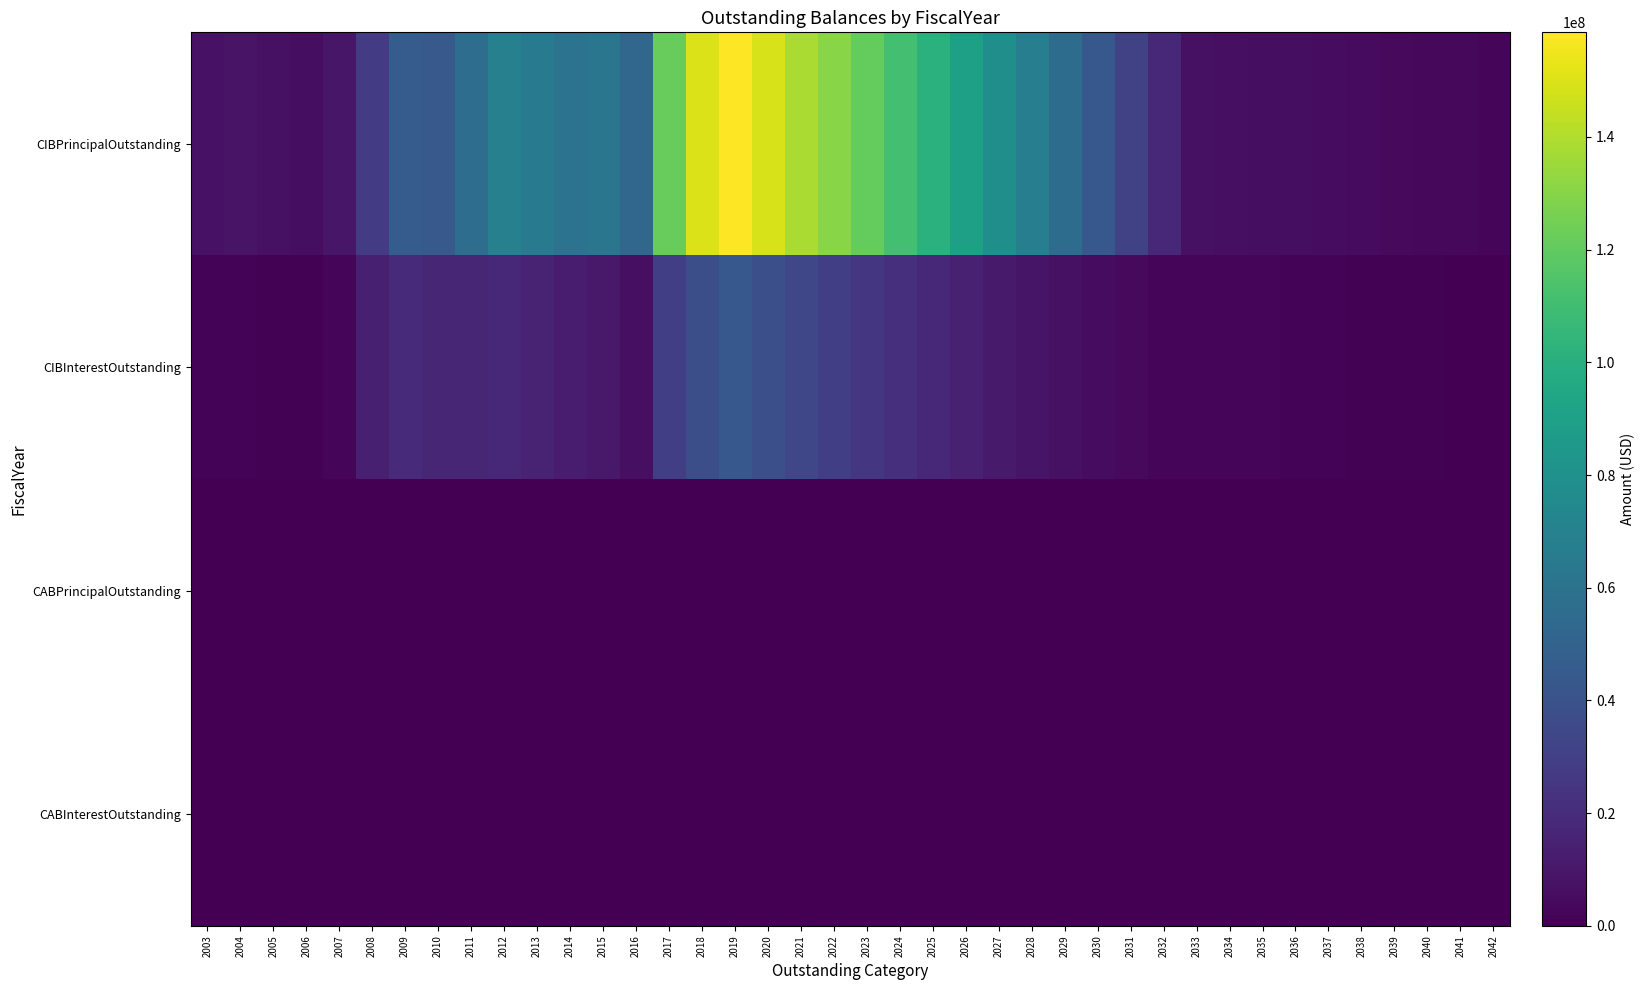

At how many categories does at least one series exceed 63248619?

14